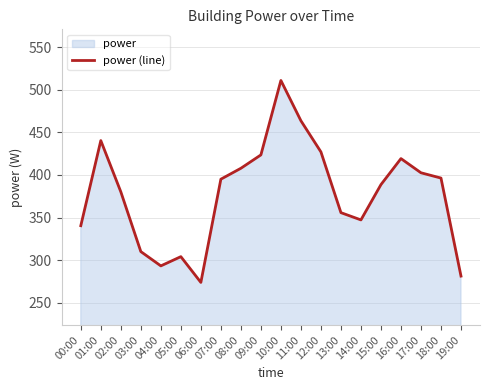

How many lines are shown in the chart?

1